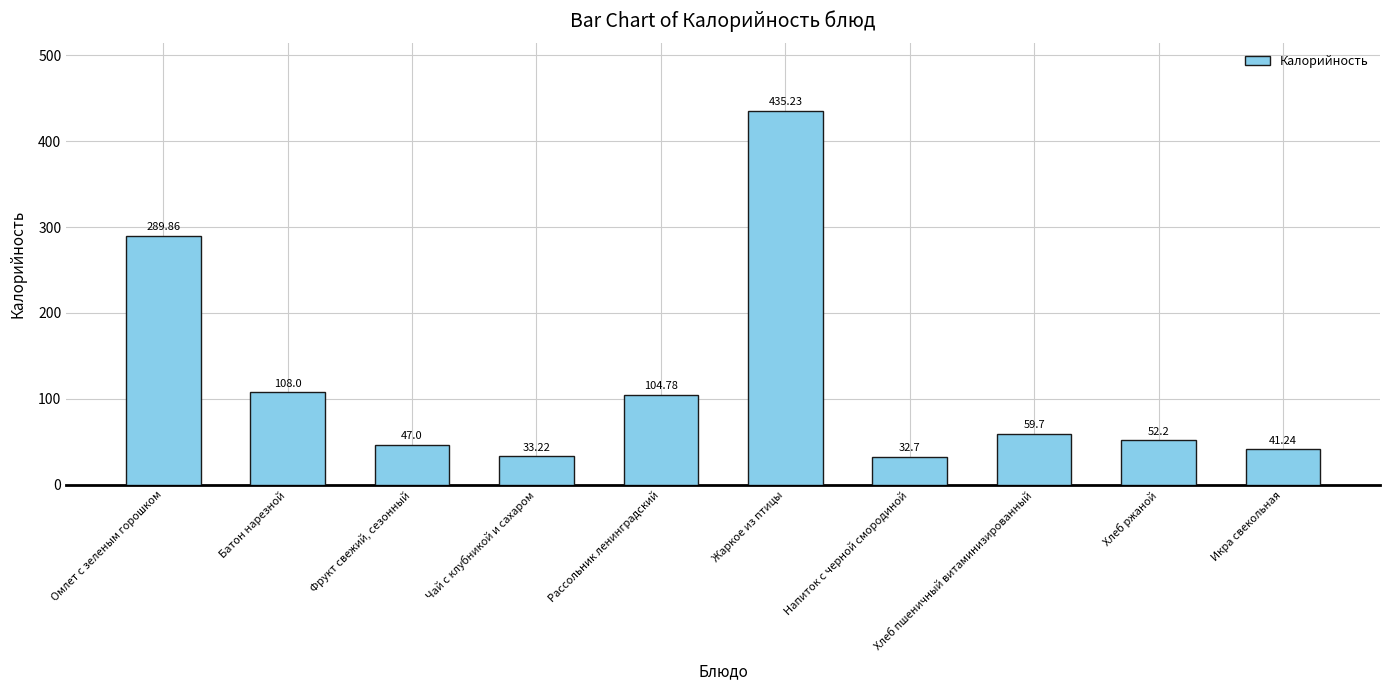

How many values exceed 59?

5